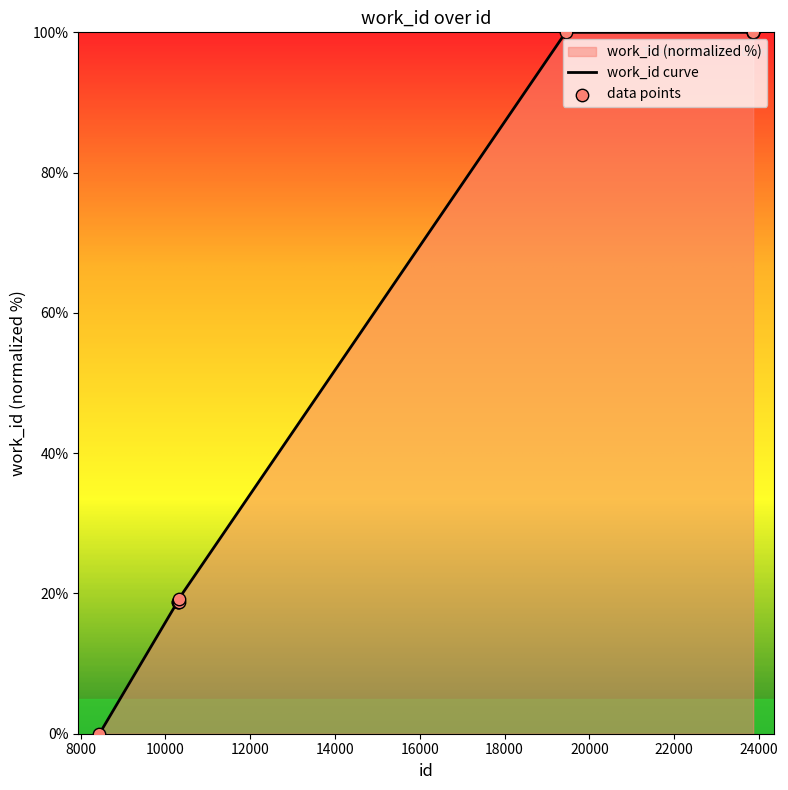

Approximately how many times larger is the value at 10286 compared to 10310?

1.0